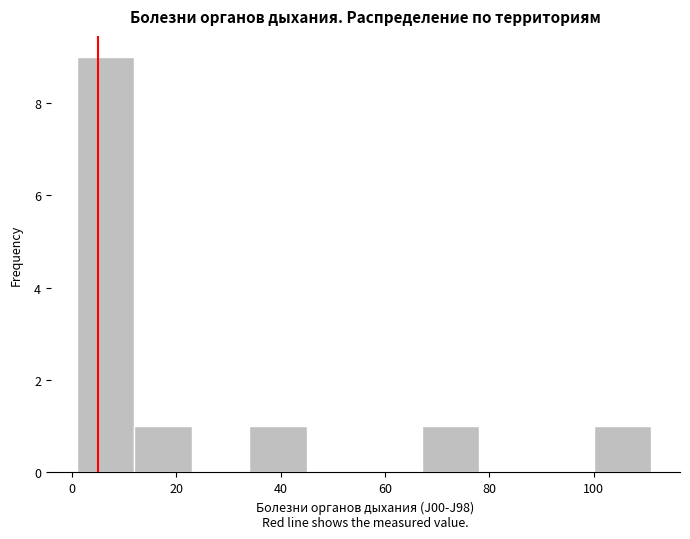

Reading left to right, list every bar in this chart as the range it spans on the x-axis followed by its height. Neither the bar edges nor the heights are printed on the chart, so give them approximately, as read against the axes.

1 to 12: 9
12 to 23: 1
23 to 34: 0
34 to 45: 1
45 to 56: 0
56 to 67: 0
67 to 78: 1
78 to 89: 0
89 to 100: 0
100 to 111: 1